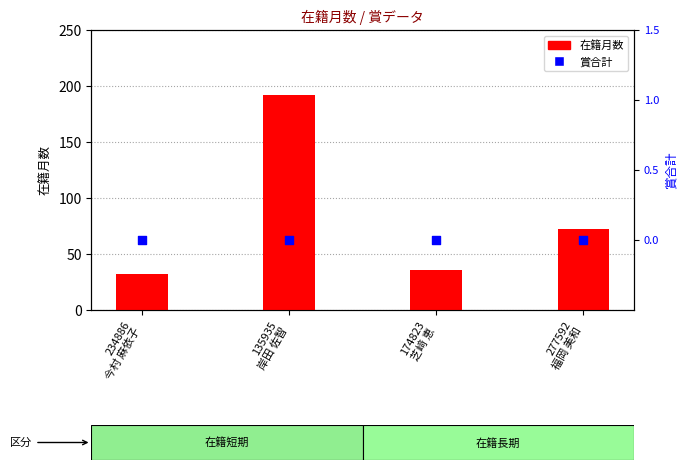

What is the total value across all series at 234886
今村 麻依子?

32